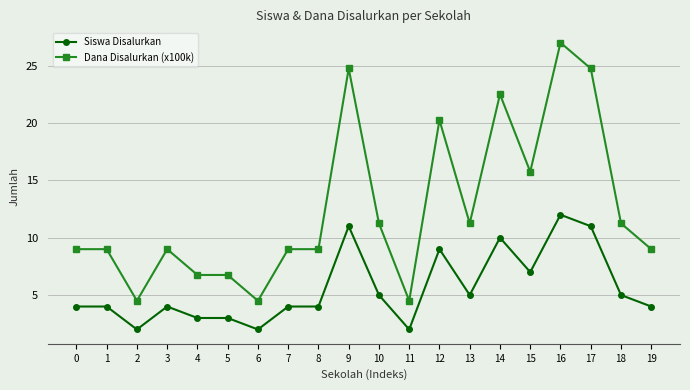

Is the value of Dana Disalurkan (x100k) at 11 greater than the value of Siswa Disalurkan at 11?

Yes